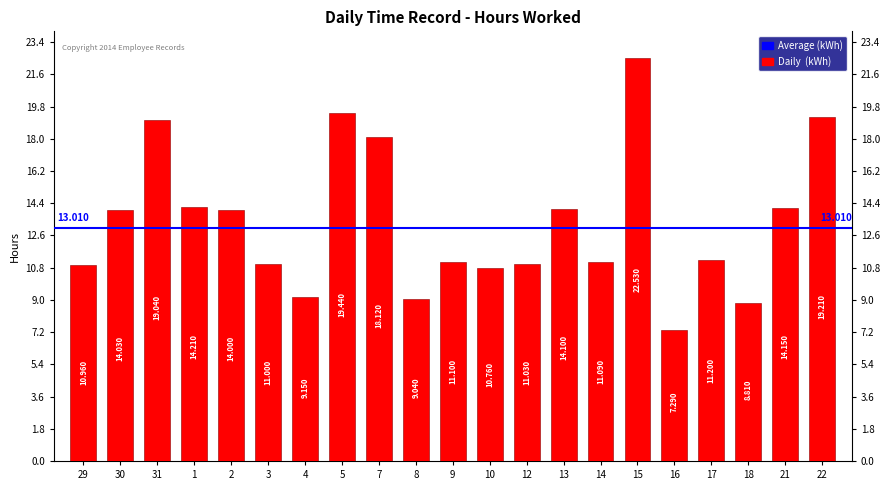

Rank the categories by value from lowest to highest.

16, 18, 8, 4, 10, 29, 3, 12, 14, 9, 17, 2, 30, 13, 21, 1, 7, 31, 22, 5, 15